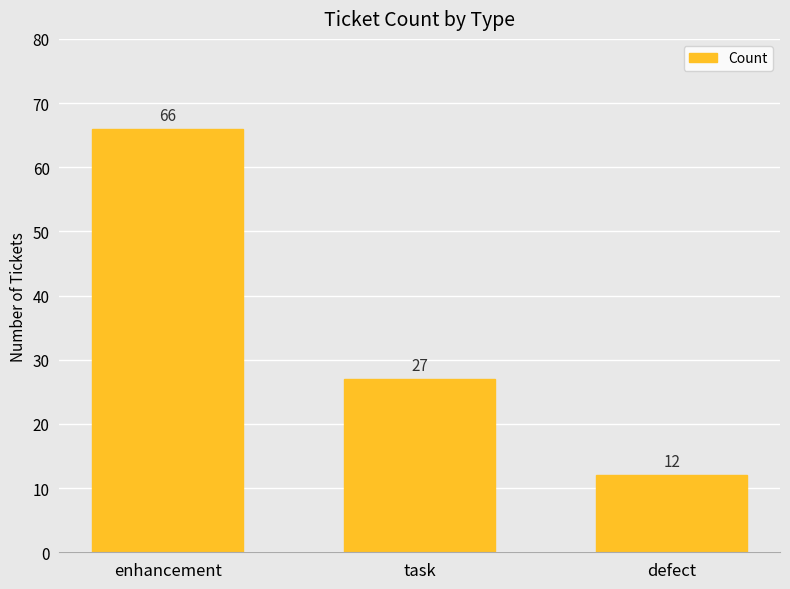

List the labels in order of value, smallest first.

defect, task, enhancement